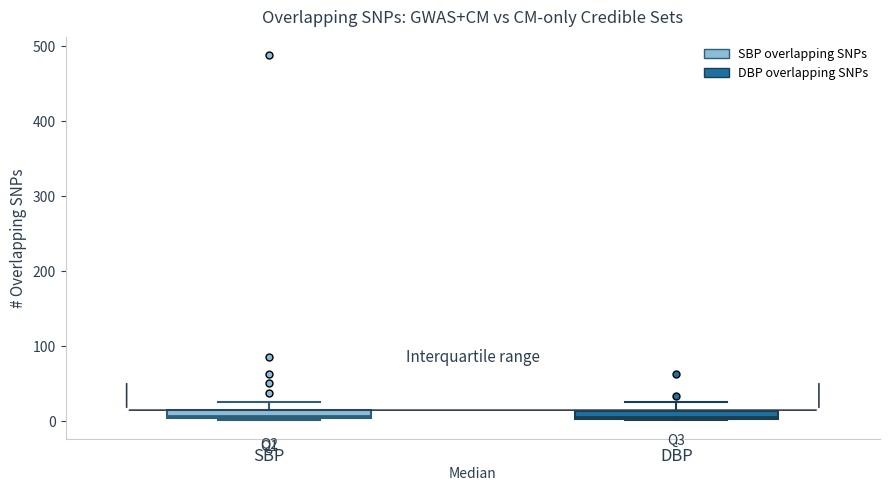

Where does the upper whisker of the box for SBP end on the y-axis? The values are not printed on the chart, so give them approximately, as read against the axis.

30